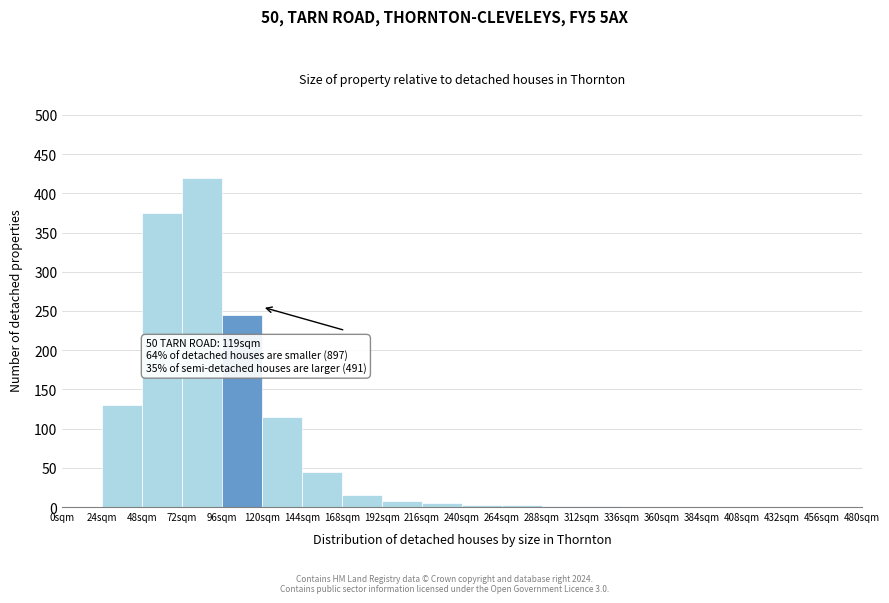

Over which range of the x-axis is the bar tallest?

72 to 96